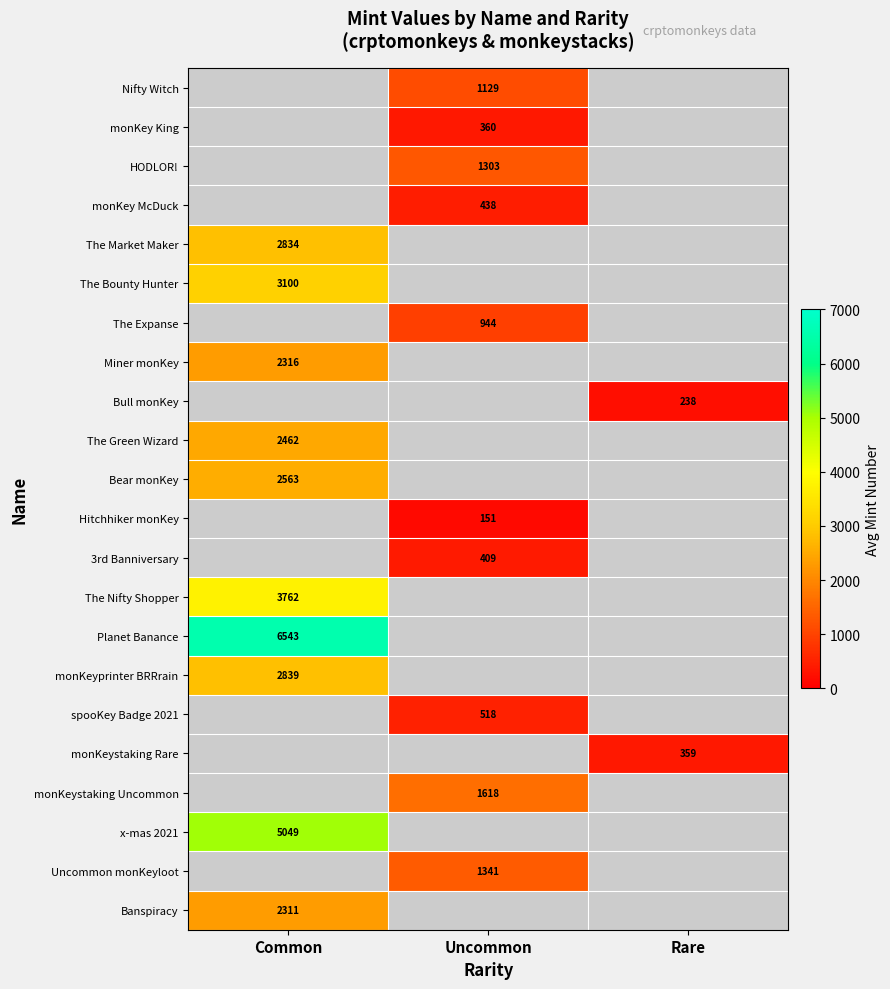

The The Expanse series shows 944 at Uncommon. True or false?

True